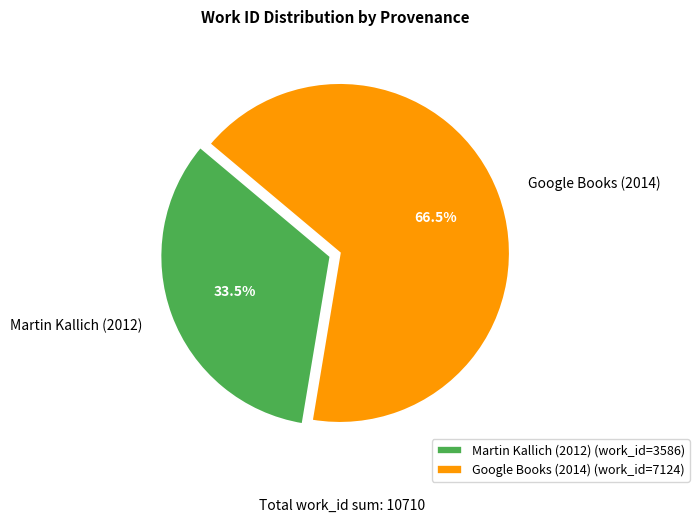

What is the smallest slice in the pie chart?

Martin Kallich (2012)